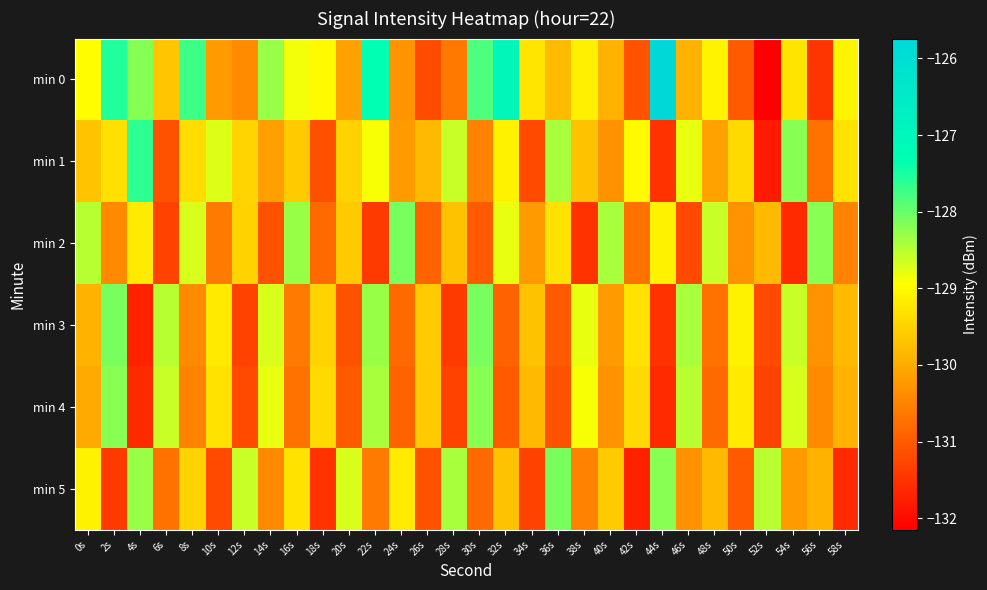

At how many categories does at least one series exceed -129?

25